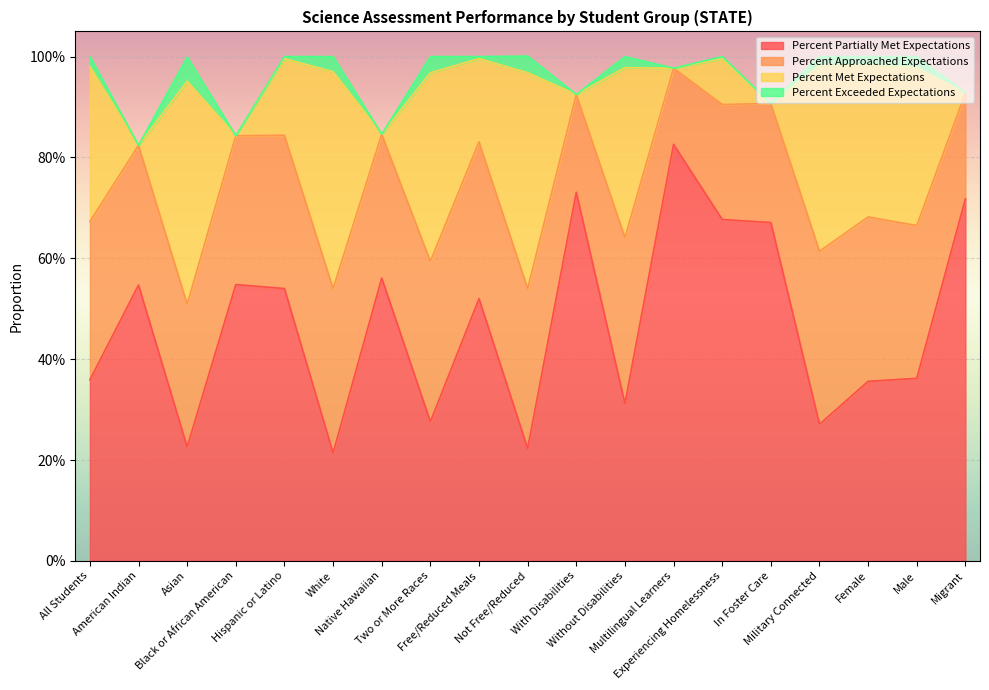

Which category has the lowest value in the Percent Partially Met Expectations series?

White